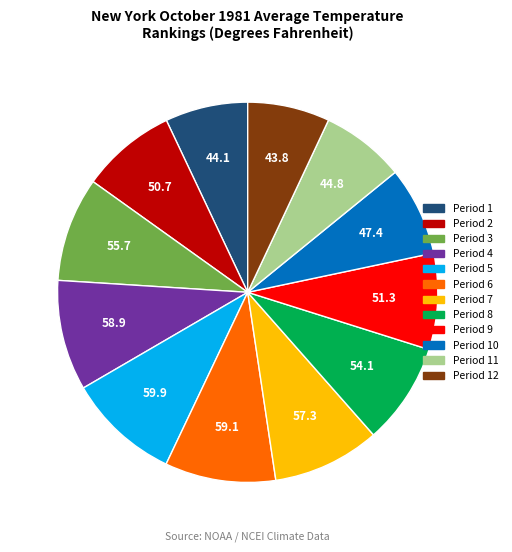

Is it true that Period 2 is 1% of the pie?

False